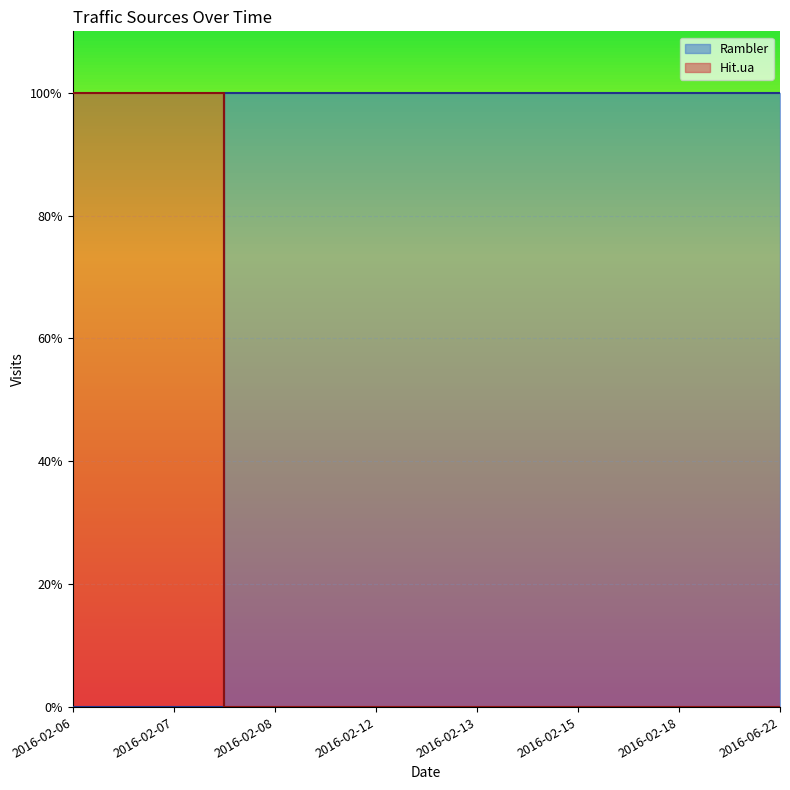

What is the value of the Rambler point at the 8th from the left?

1